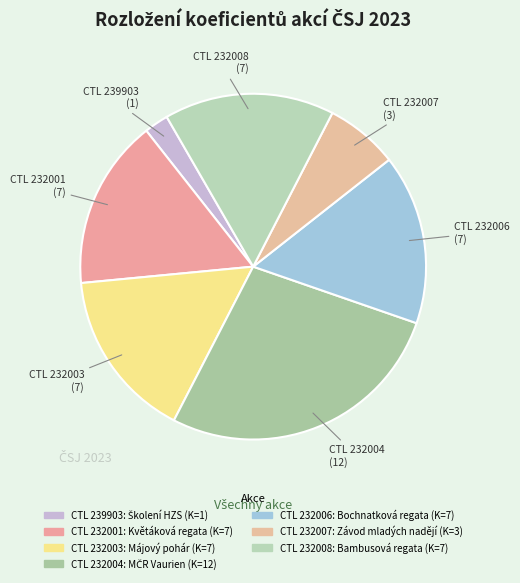

Rank the categories by value from highest to lowest.

232004, 232001, 232003, 232006, 232008, 232007, 239903